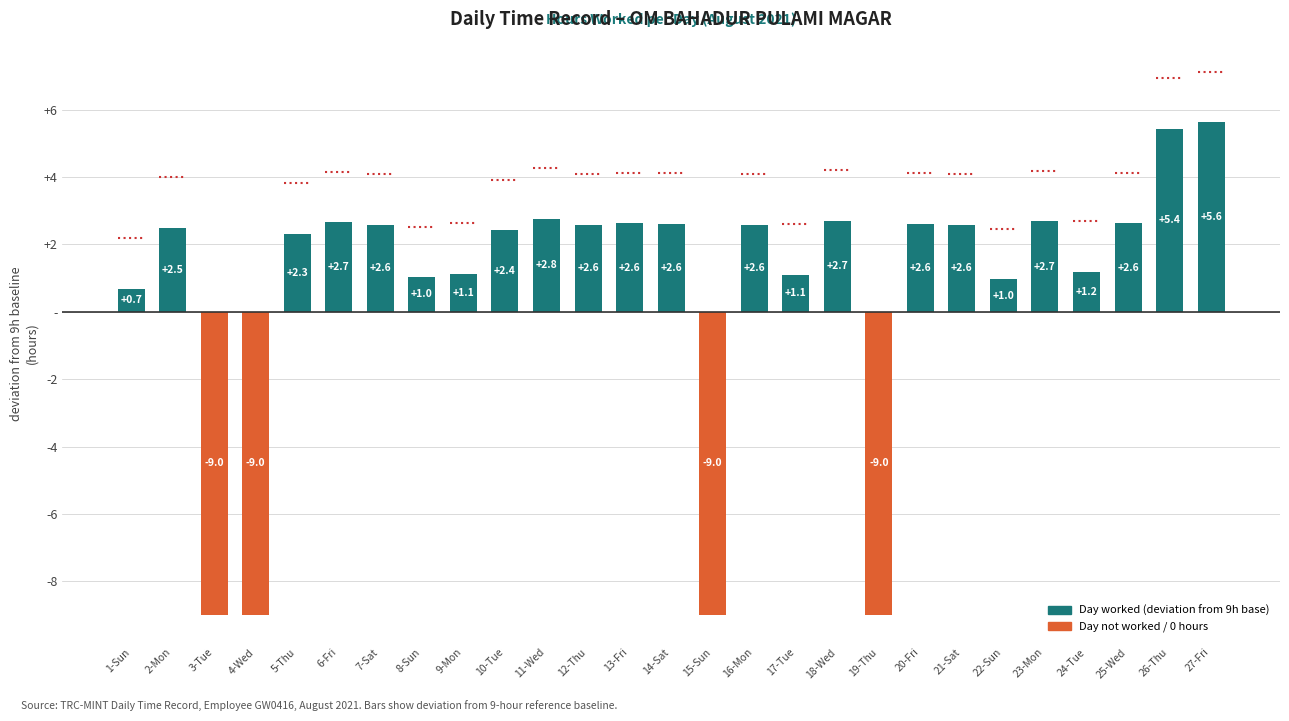

The value at 25-Wed is 2.6. True or false?

True